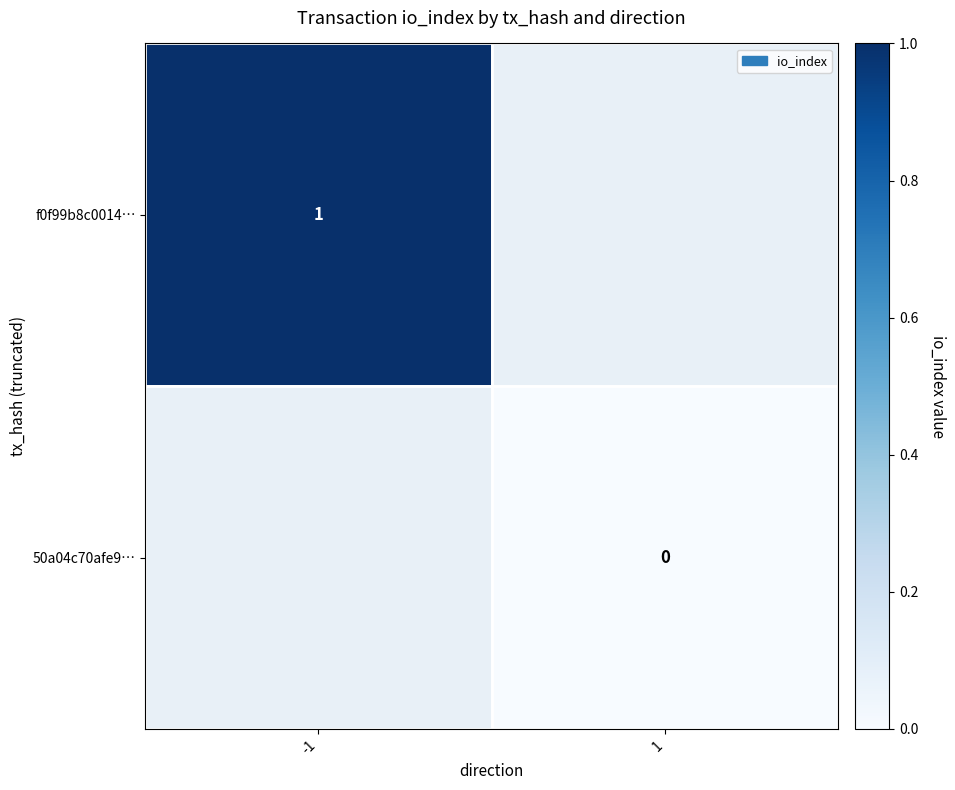

How many data points does each series have?

2